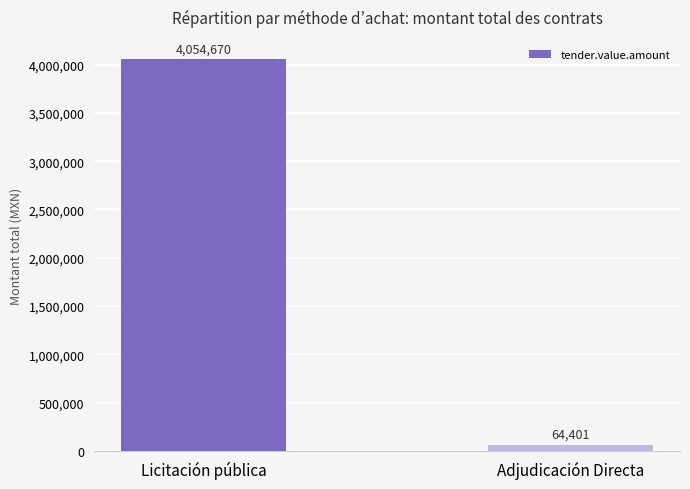

Which category has the highest value across all series?

Licitación pública